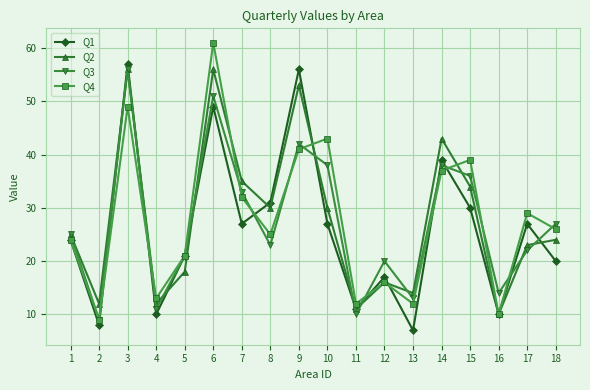

In Q3, how many points are lower than both neighbors (excluding endpoints)?

6